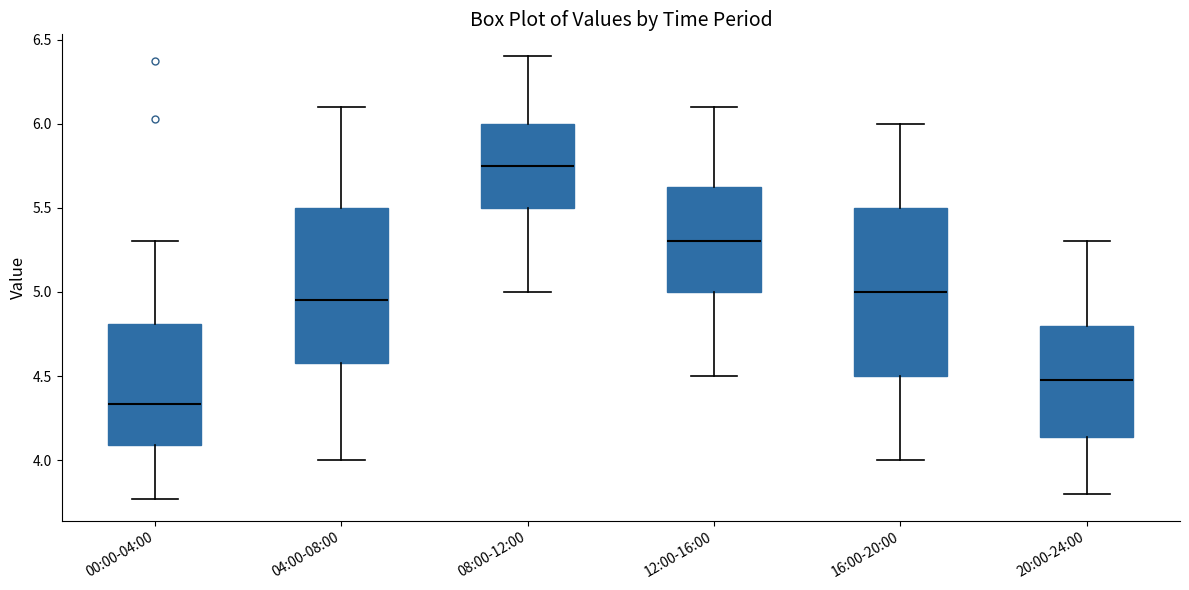

Where does the upper whisker of the box for 20:00-24:00 end on the y-axis? The values are not printed on the chart, so give them approximately, as read against the axis.

5.30